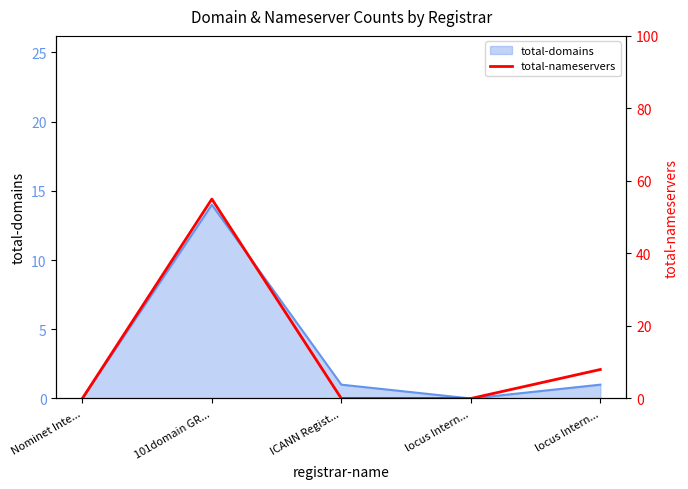

How many data points does each series have?

5